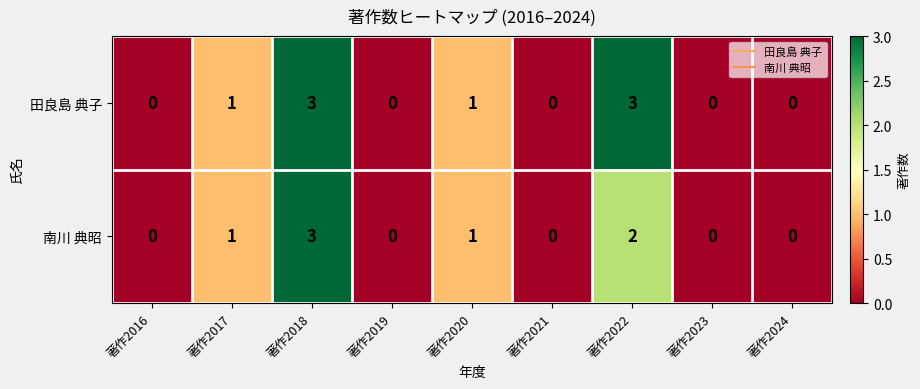

What is the difference between the maximum and minimum values in the 田良島 典子 series?

3